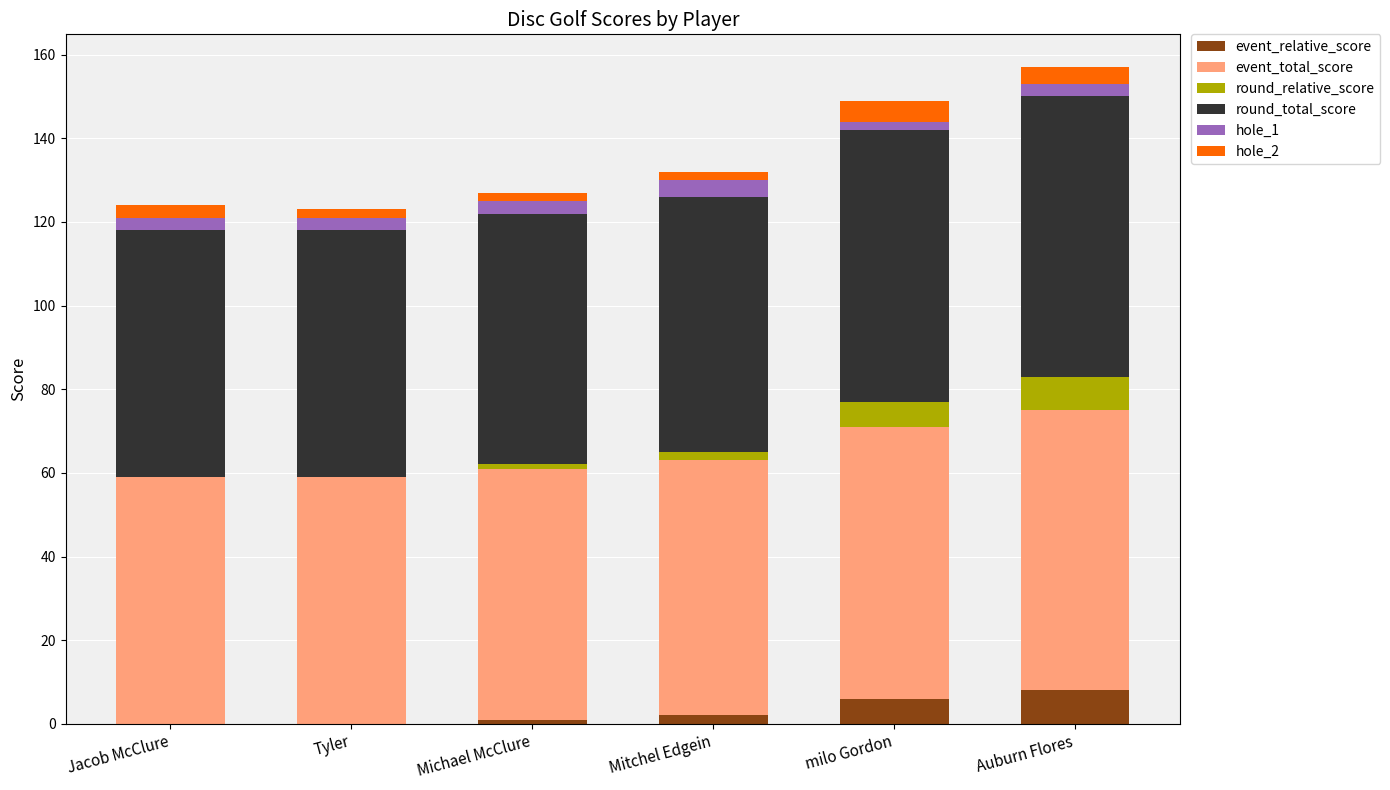

What is the maximum value for event_relative_score?

8